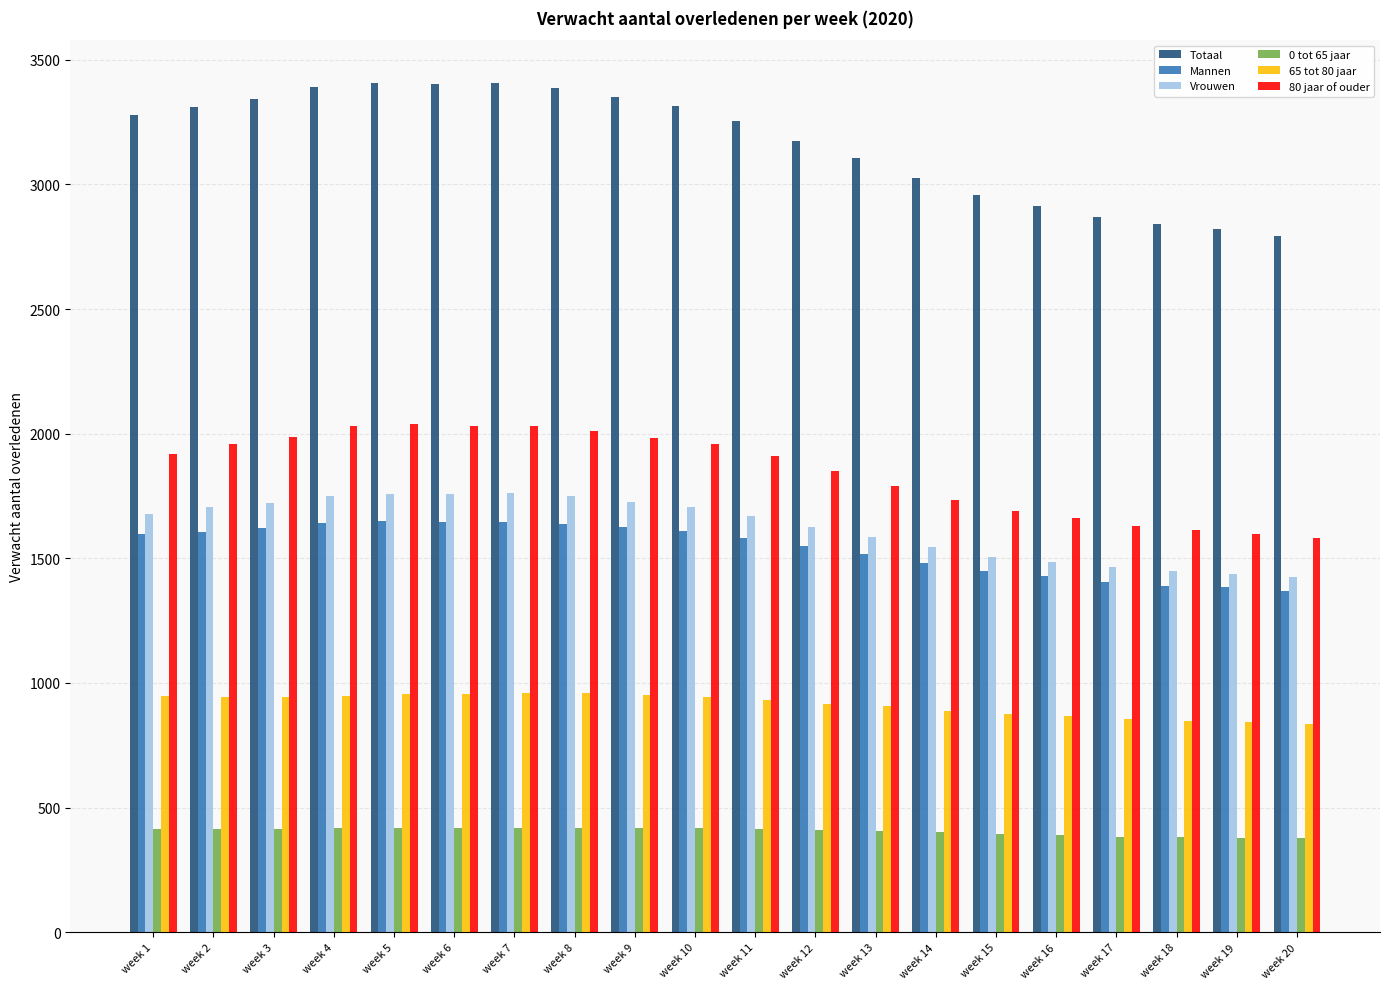

What is the minimum value for Mannen?

1369